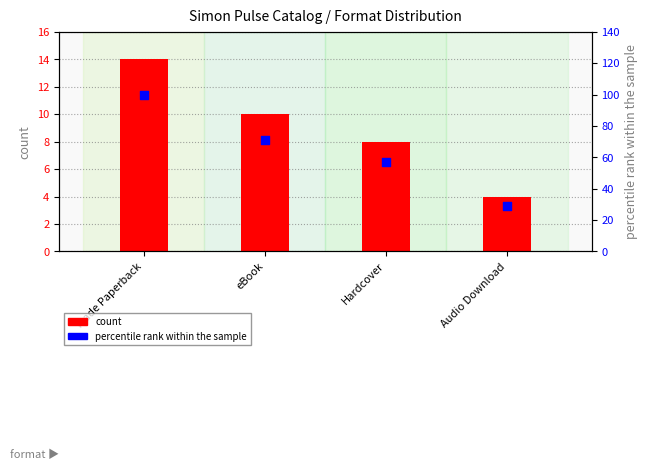

Which series has the largest total across all categories?

percentile rank within the sample